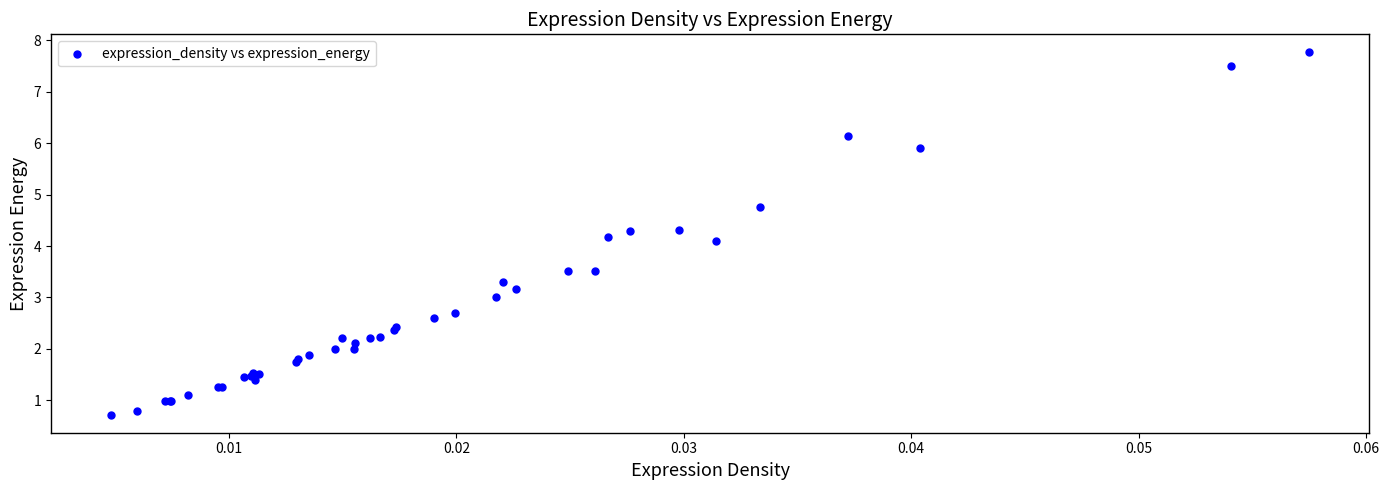

What Y value in the scatter plot is closest to 4?

4.1